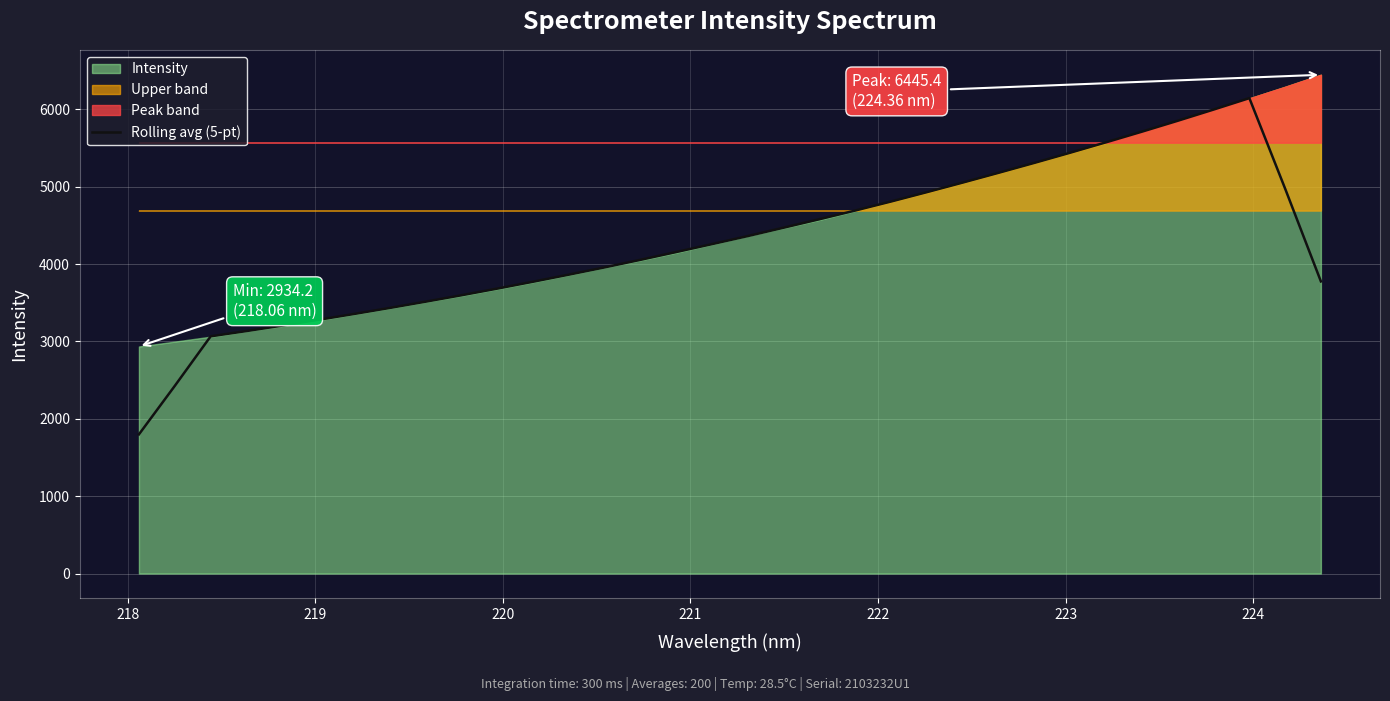

True or false: the data has more than 0 interior local peaks.

True